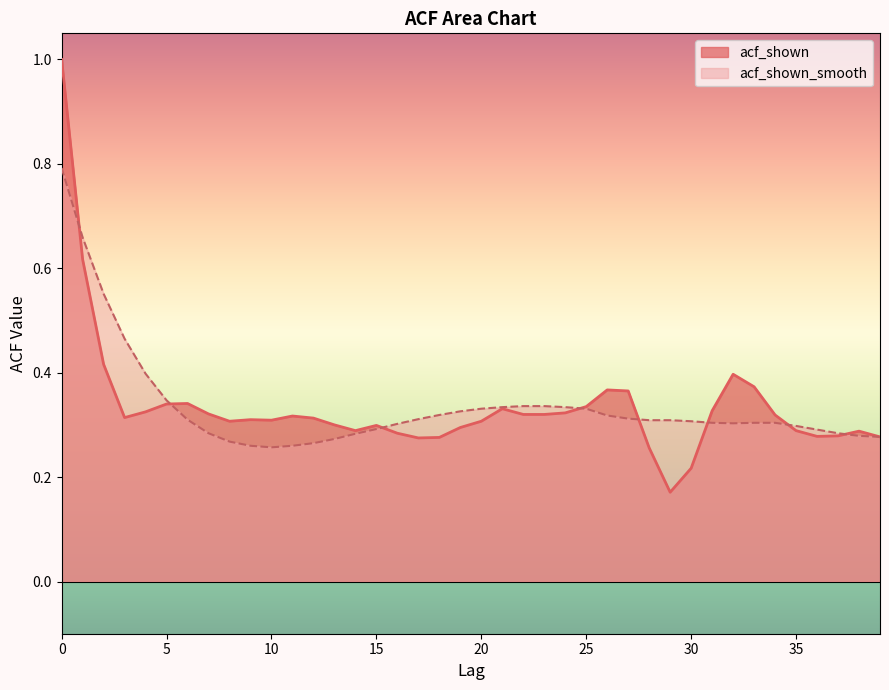

What is the highest value of the acf_shown series?

1.0